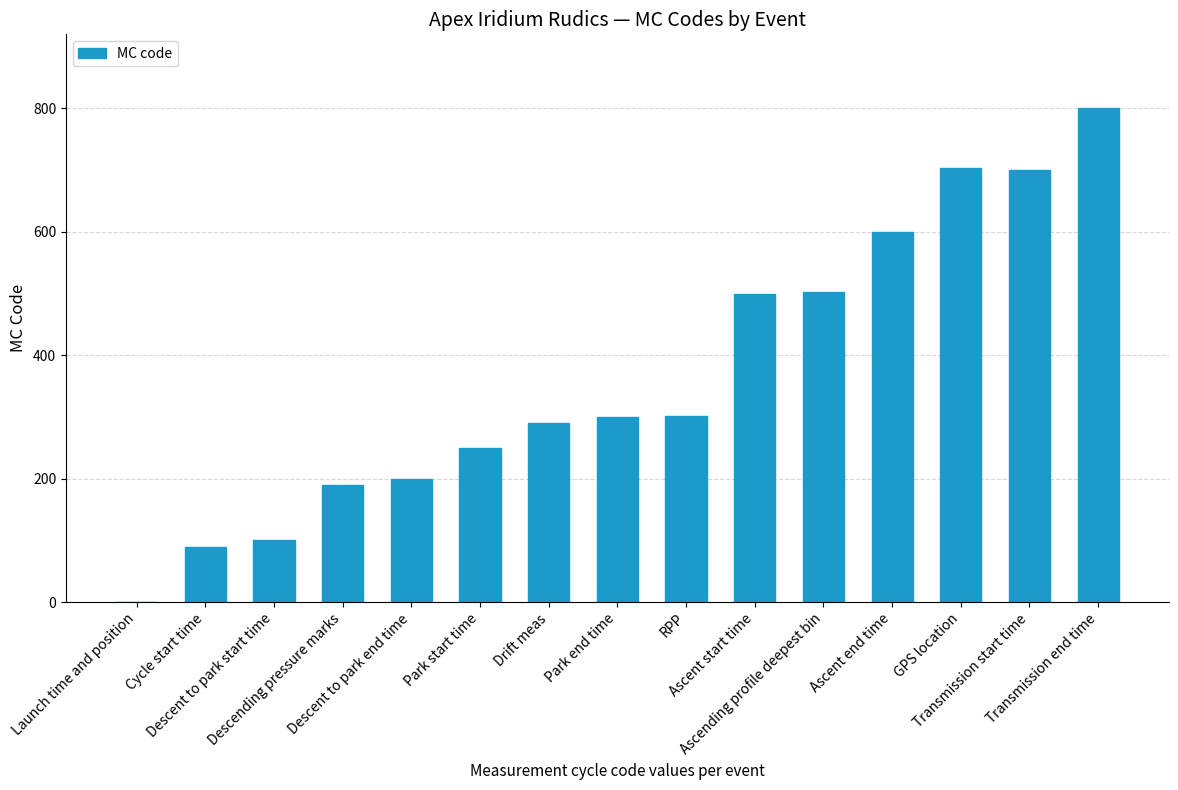

What is the approximate value at Descent to park end time, to the nearest 50?

200